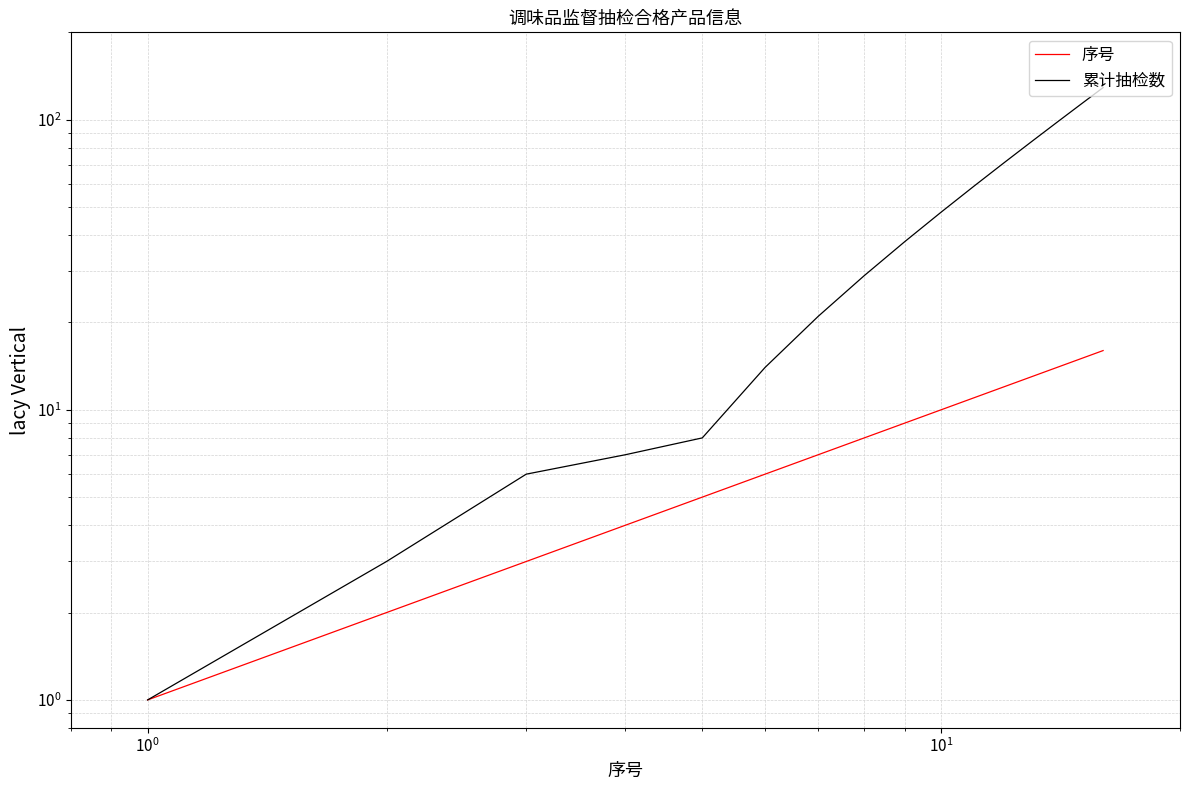

Is this an area chart (filled region under the line)?

No